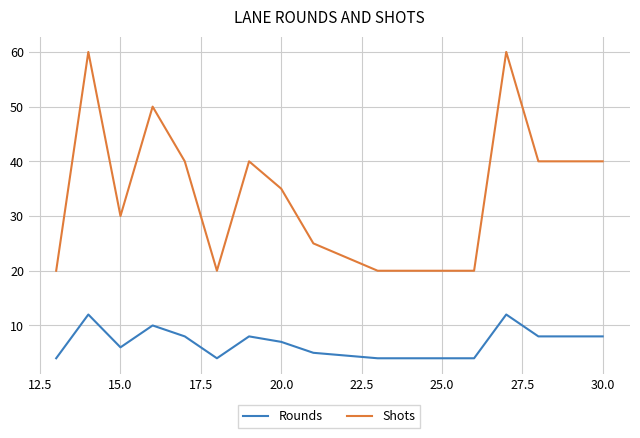

True or false: Shots and Rounds cross at least once.

False